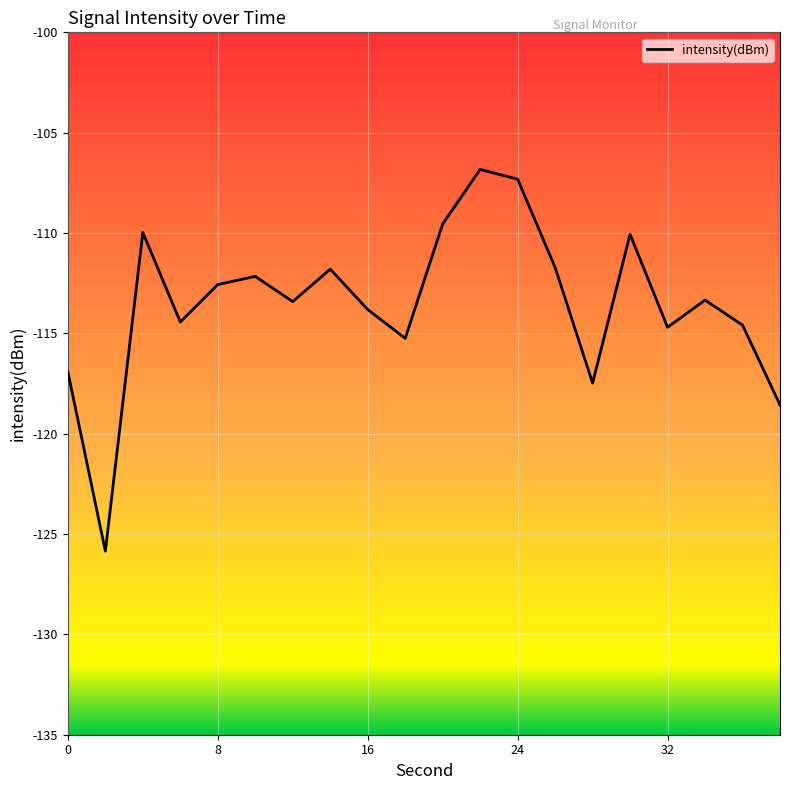

How many values are below -113?

11